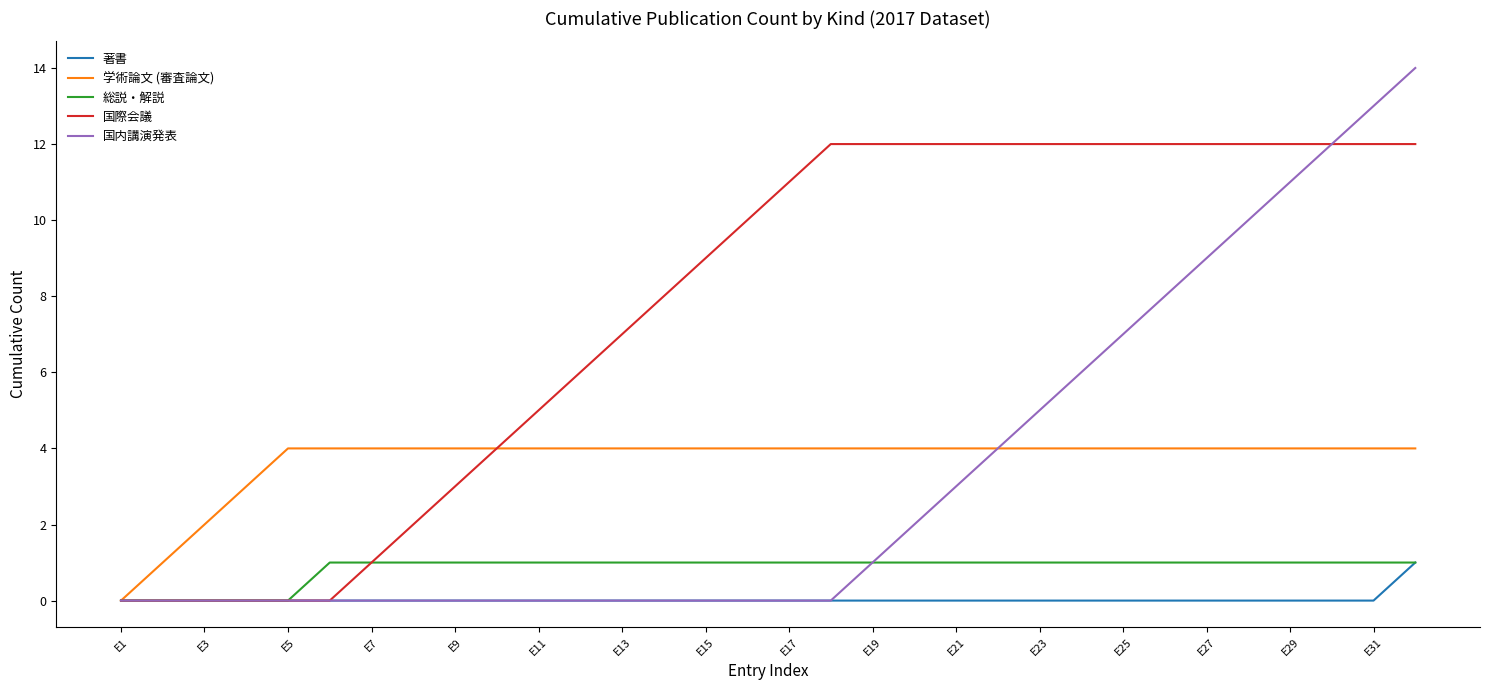

What is the maximum value for 国内講演発表?

14